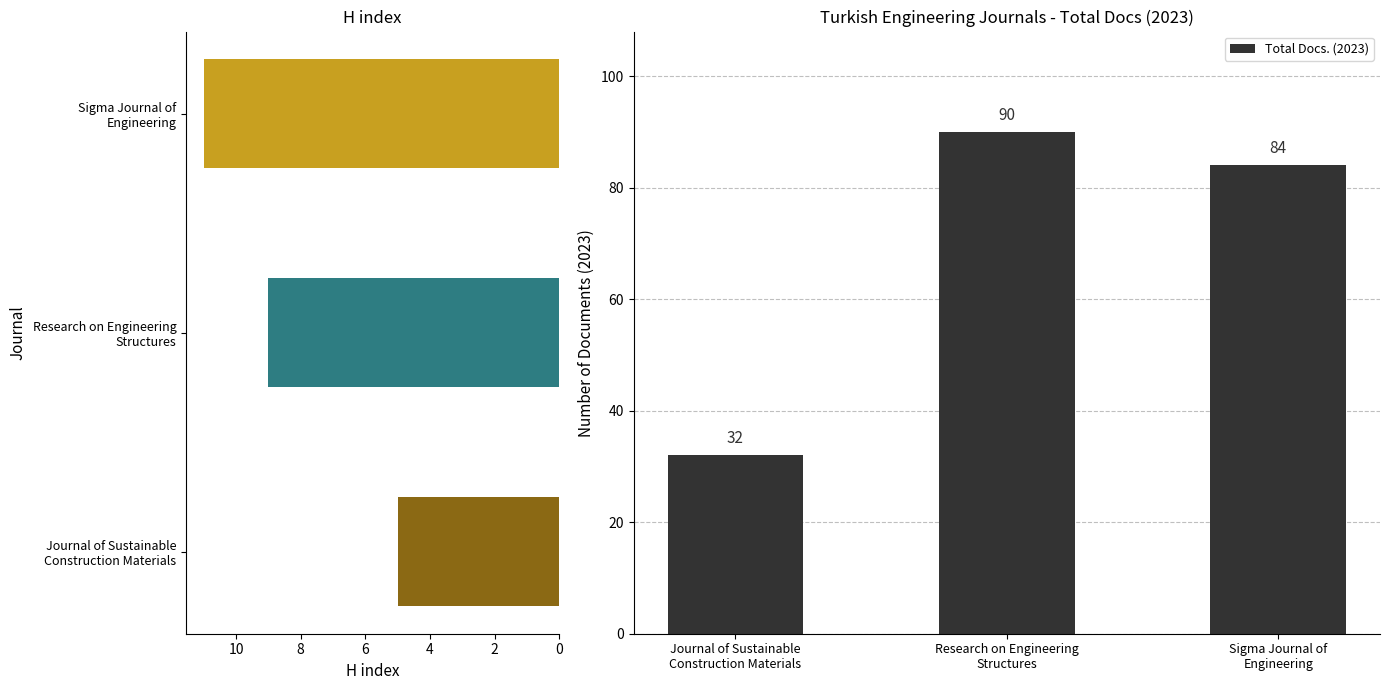

What is the difference between the maximum and second lowest values in the Total Docs. (2023) series?

6